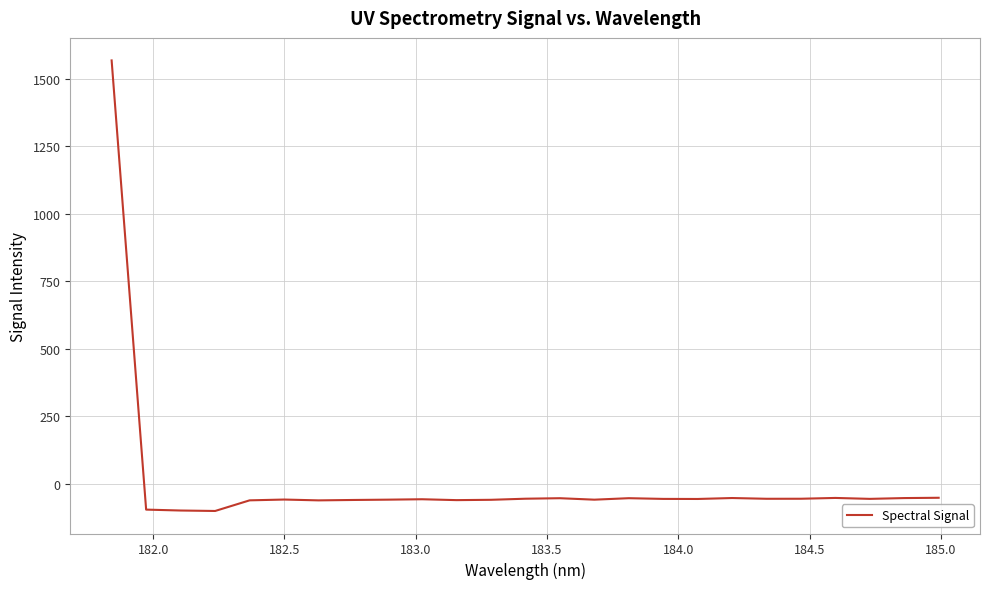

What is the greatest value displayed?

1567.3